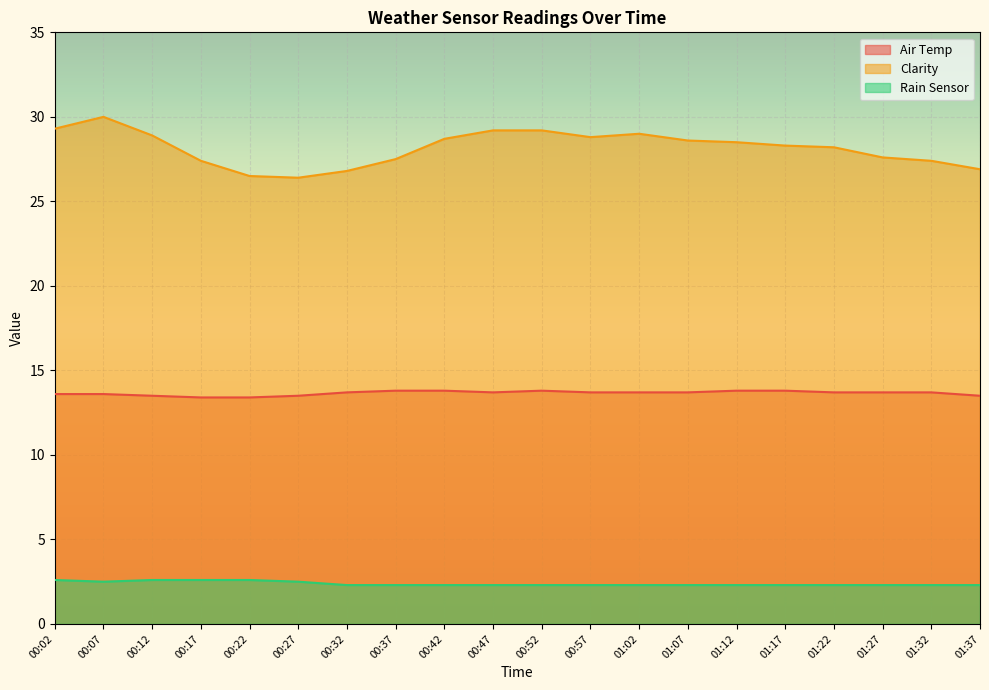

At 01:32, list the series in order from smallest to largest.

Rain Sensor, Air Temp, Clarity